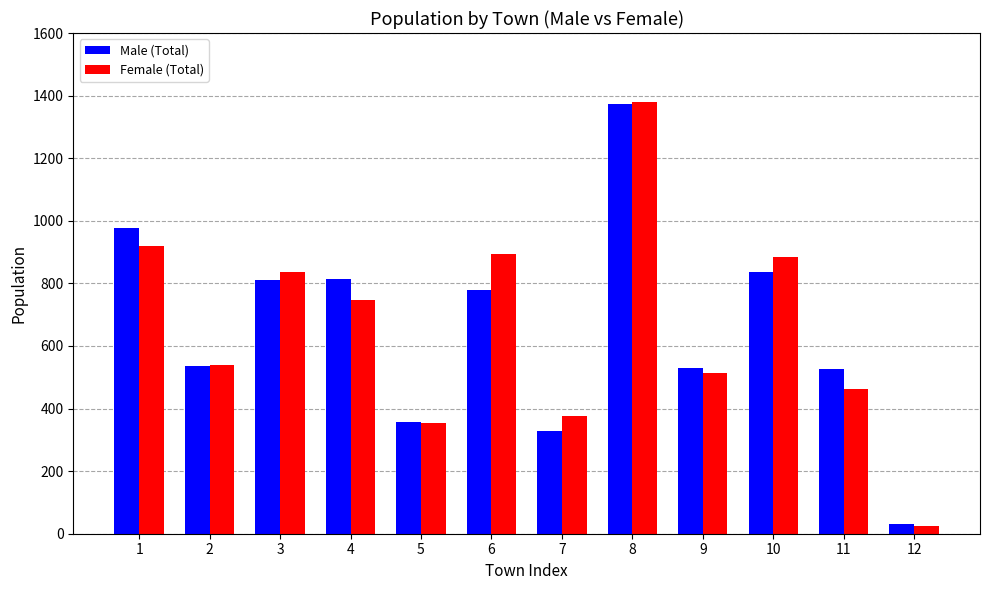

The value of Male (Total) at 8 is 2061. True or false?

False